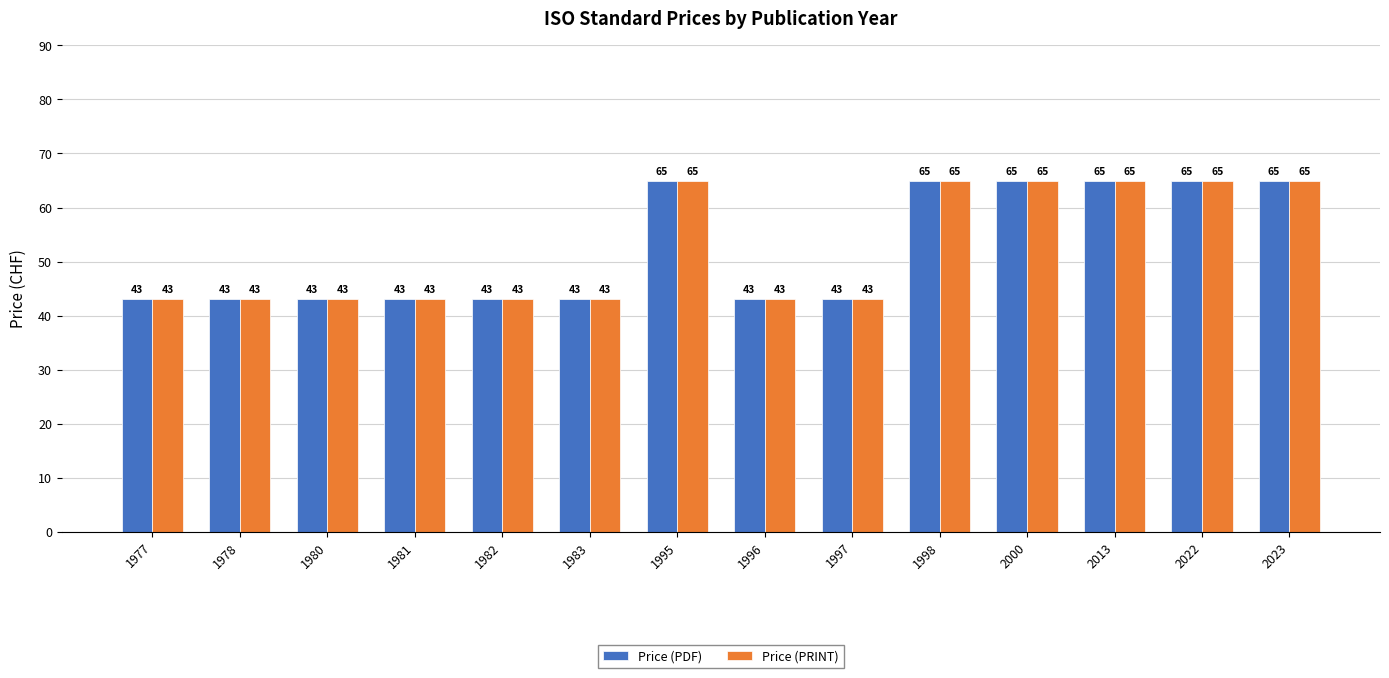

How many groups of bars are there?

14